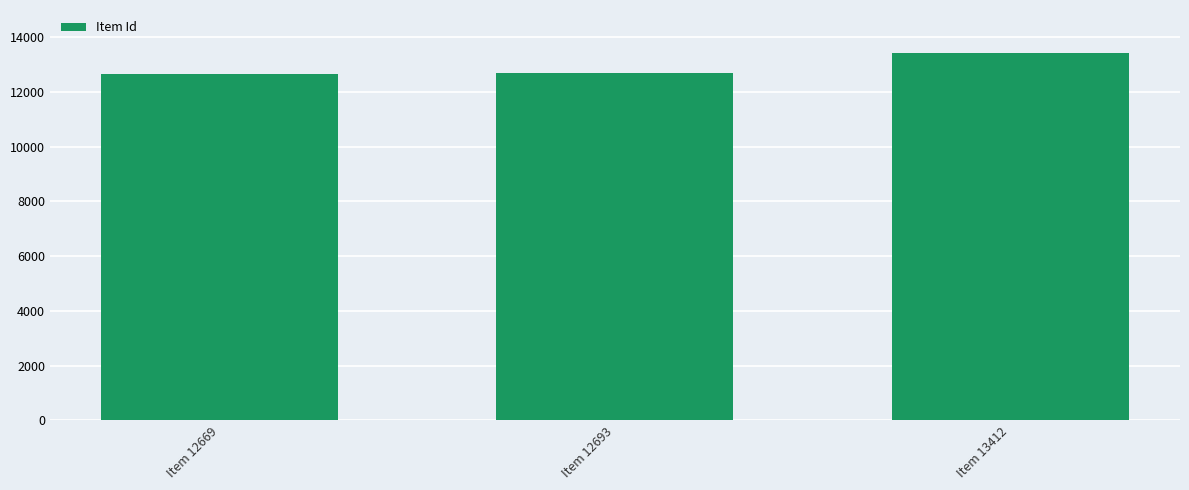

Where is the data nearest to the value 13040?

Item 12693